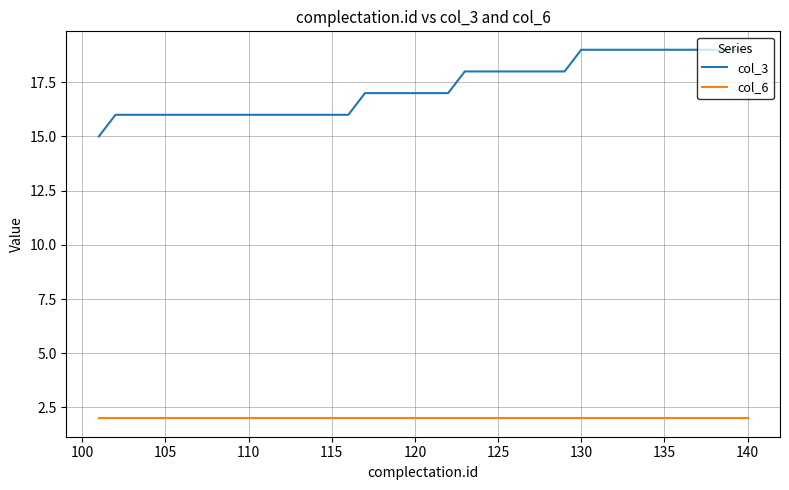

How many lines are shown in the chart?

2